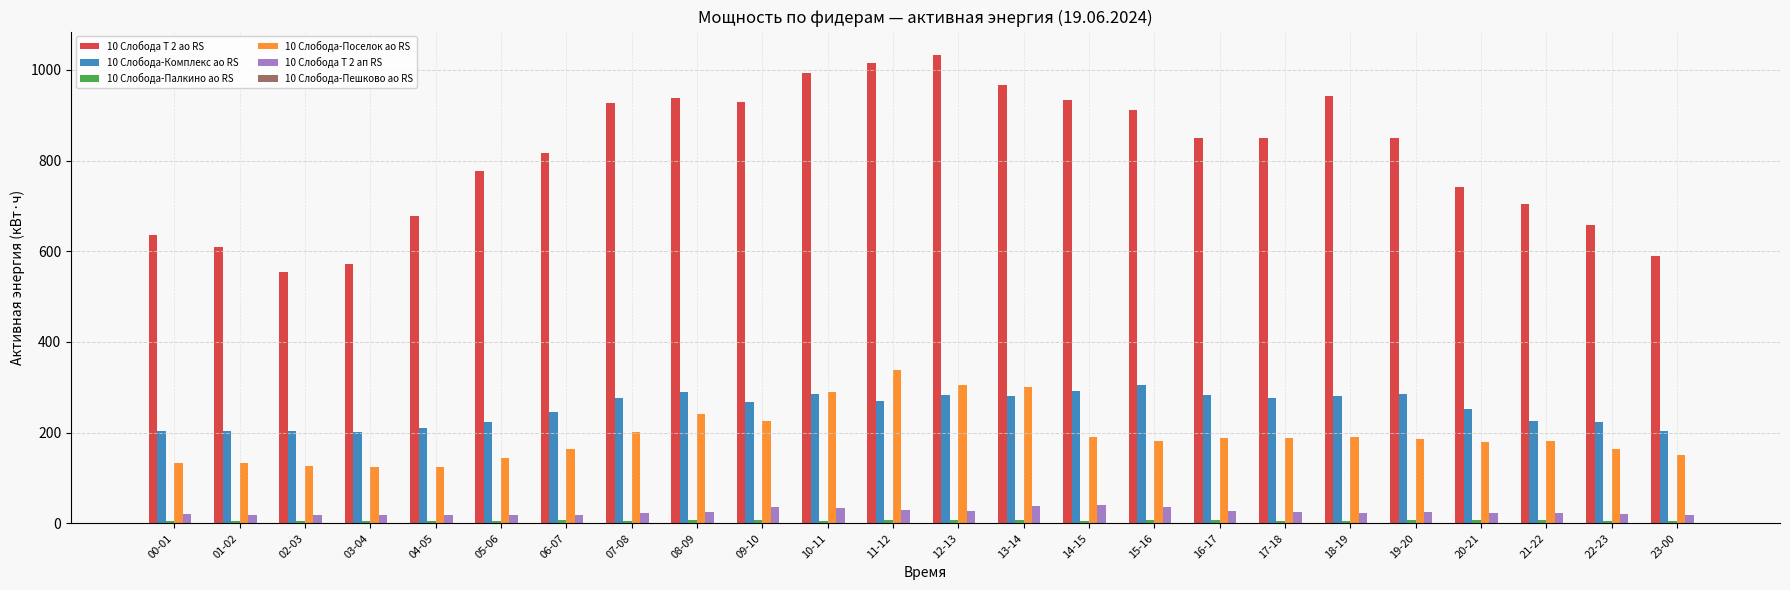

What position from the right is 21-22?

3